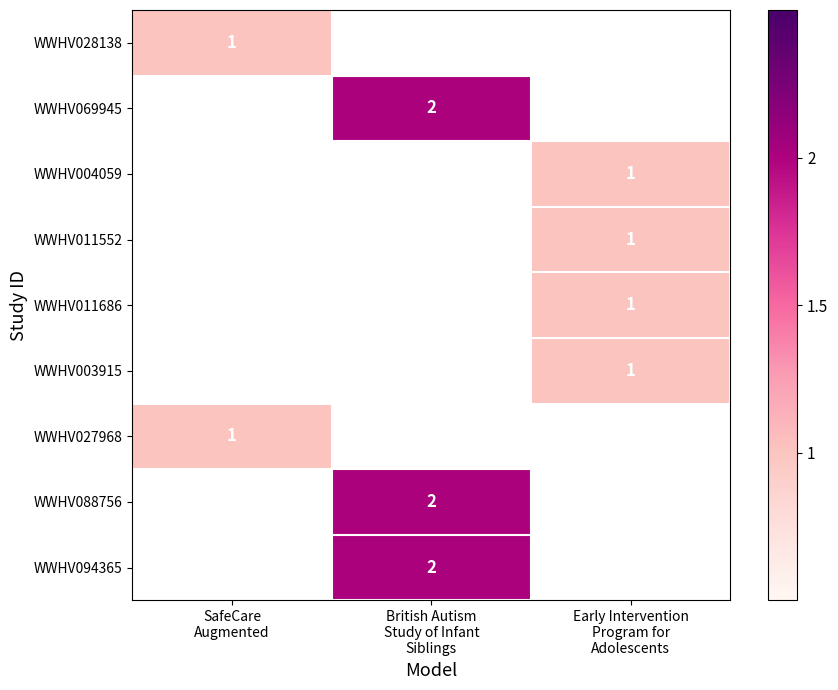

At which category does the chart reach its minimum across all series?

SafeCare
Augmented